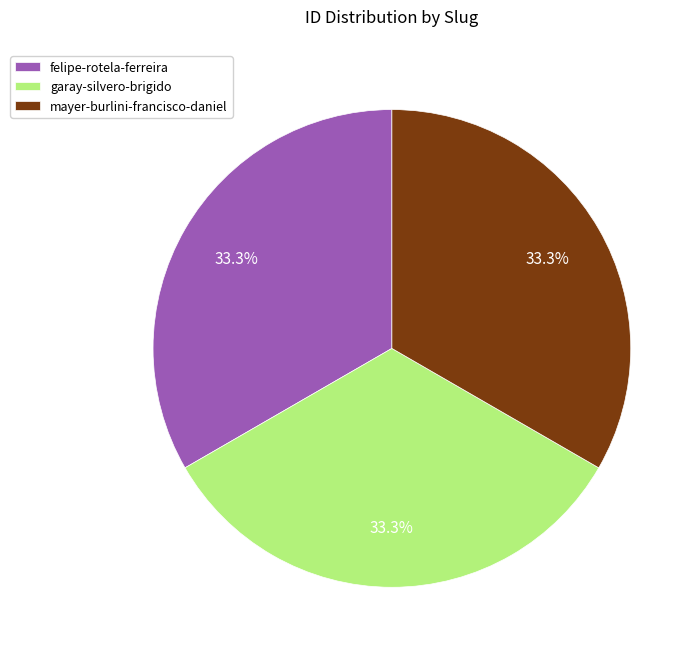

What percentage do felipe-rotela-ferreira and mayer-burlini-francisco-daniel together represent?

66.7%